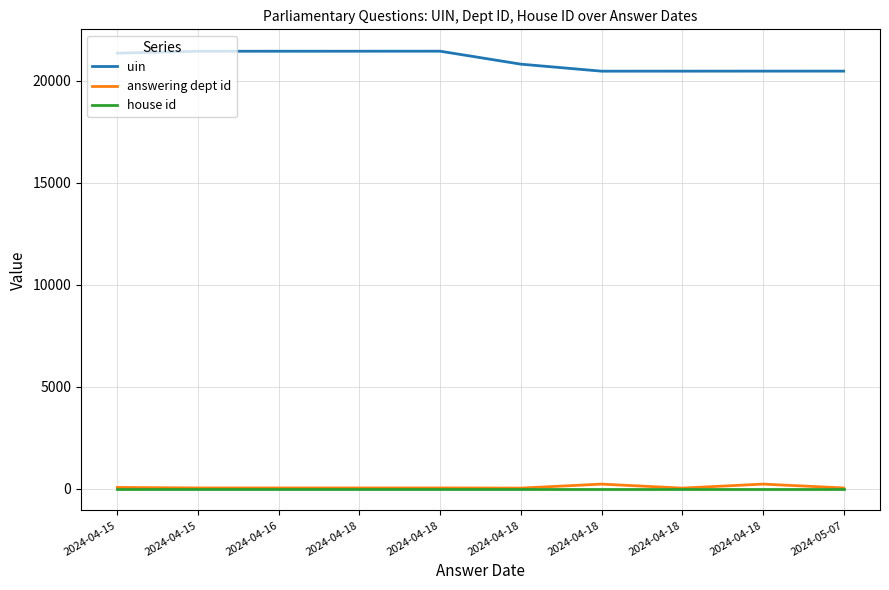

True or false: uin has more than 1 points higher than both neighbors.

False